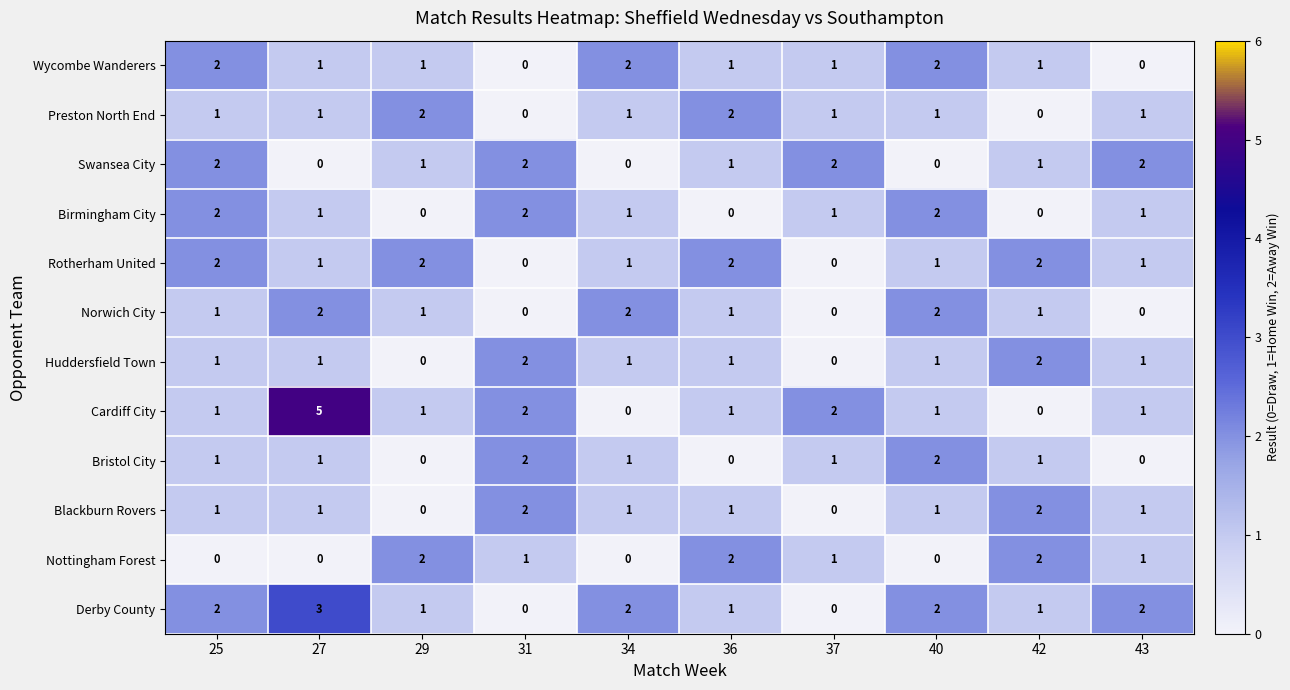

Which category has the highest value in the Derby County series?

27